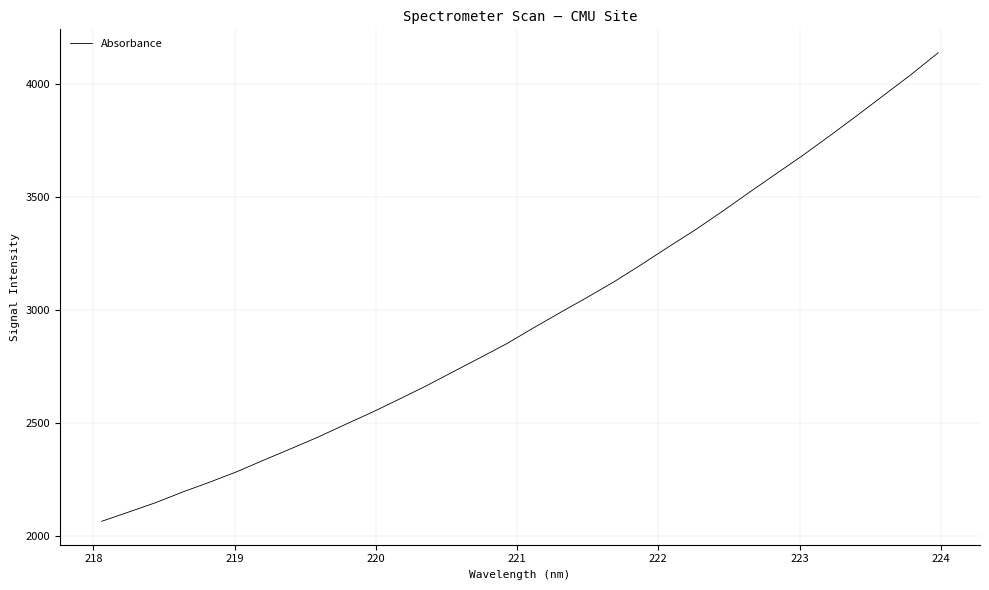

What is the maximum value shown in the chart?

4138.2